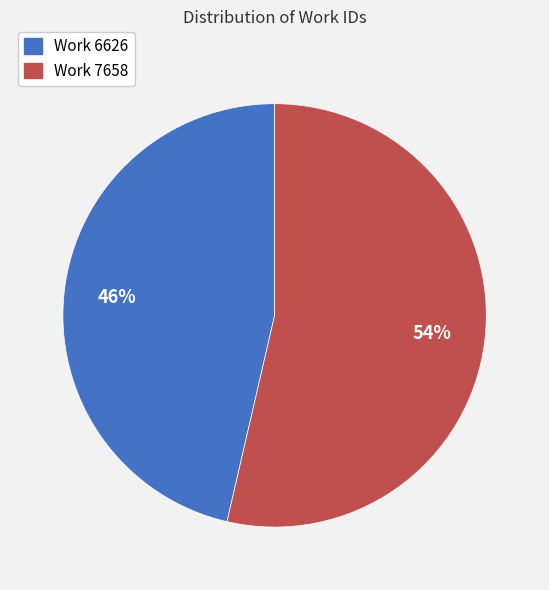

Rank the categories by value from lowest to highest.

Work 6626, Work 7658